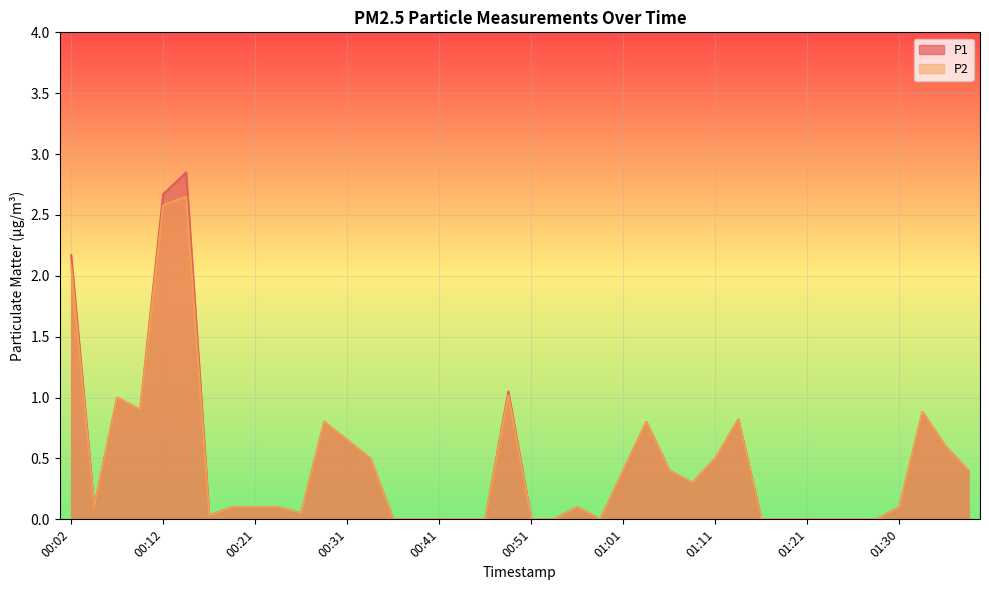

How many lines are shown in the chart?

2